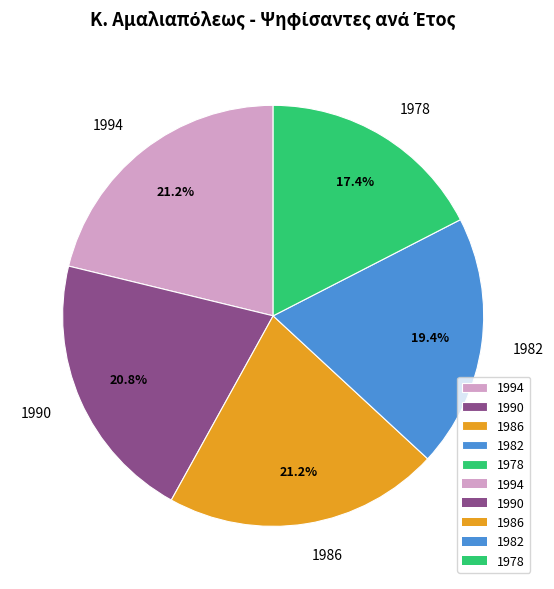

Which slice is the smallest?

1978